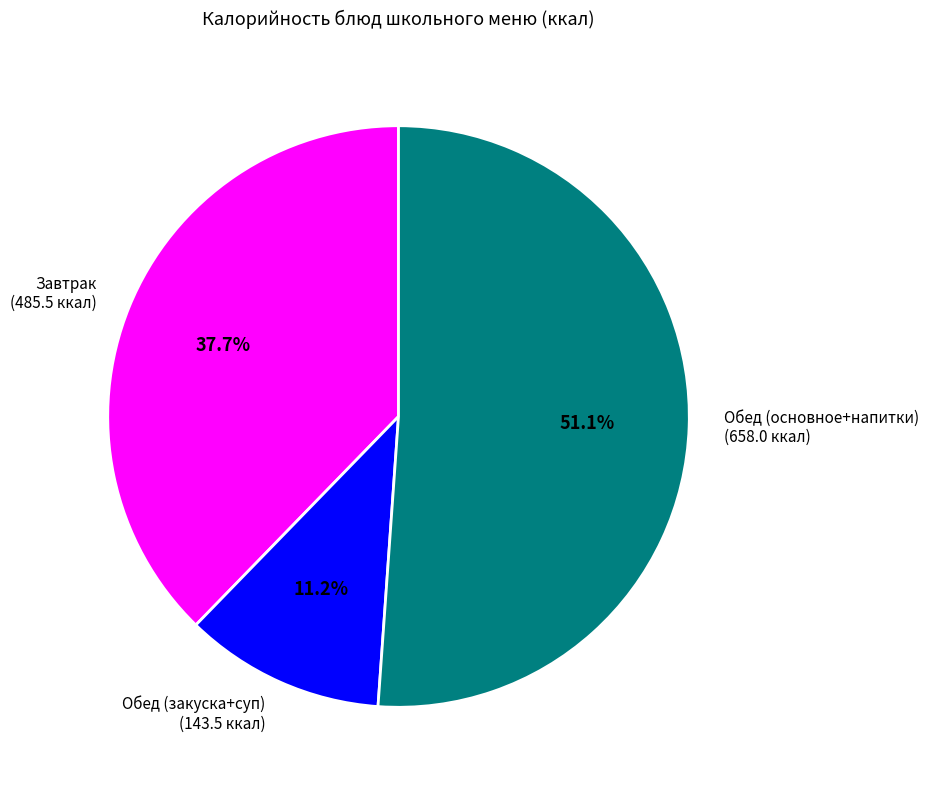

Does any single category account for the majority?

Yes